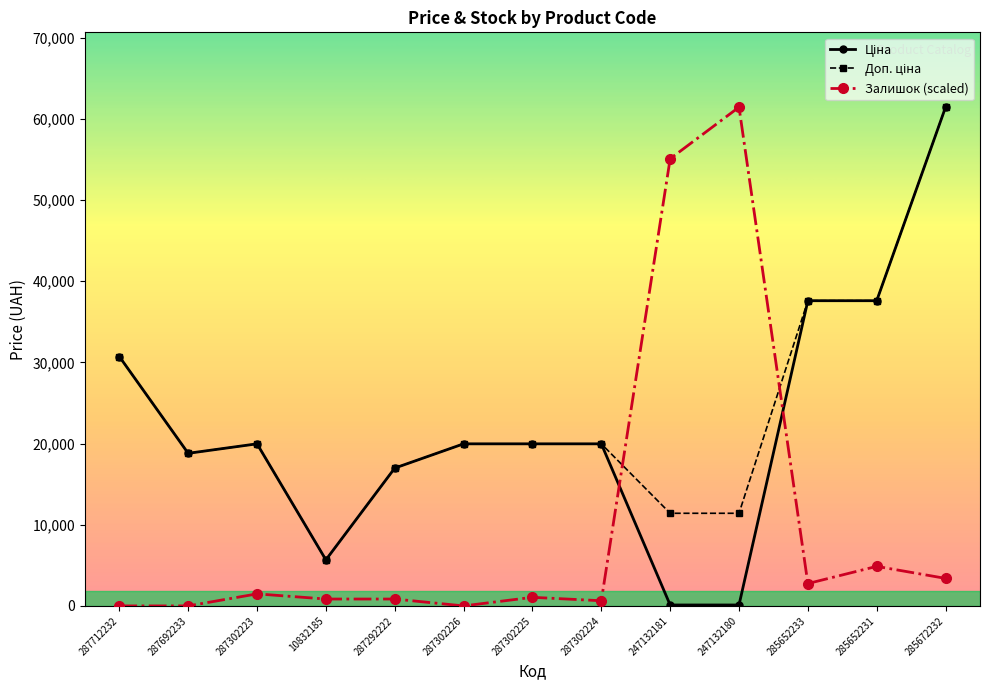

True or false: Залишок (scaled) has more than 0 interior local peaks.

True